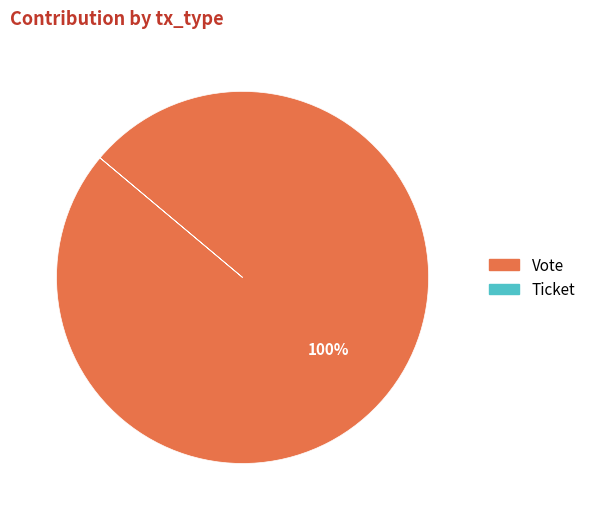

To the nearest percent, what is the average slice percentage?

50%